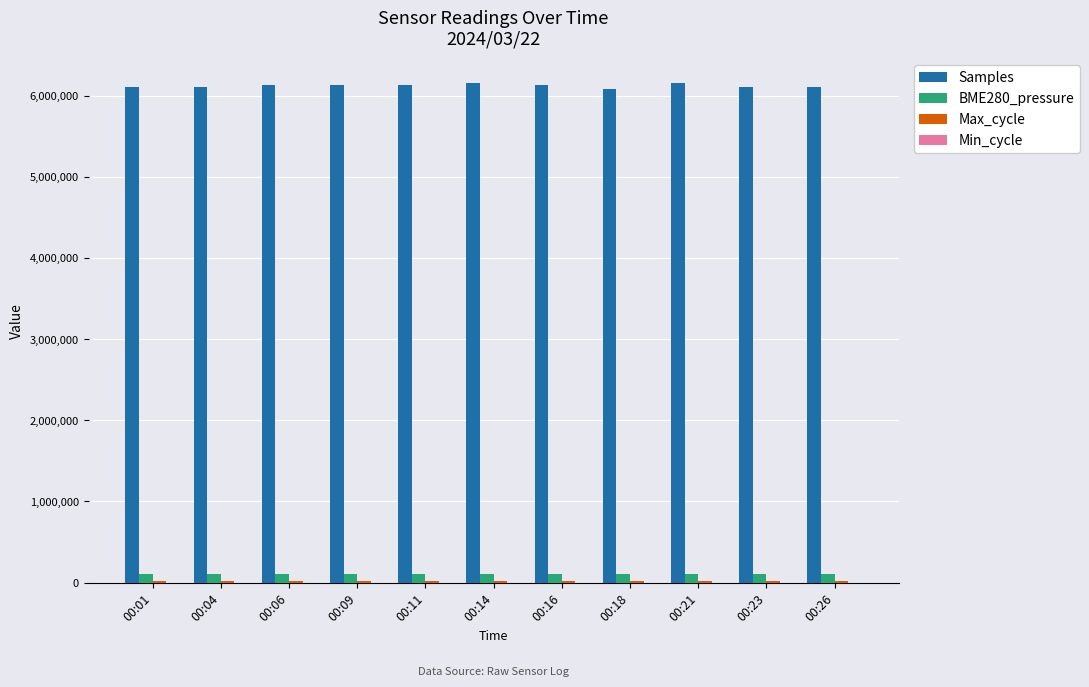

Which series has the widest spread of values?

Samples